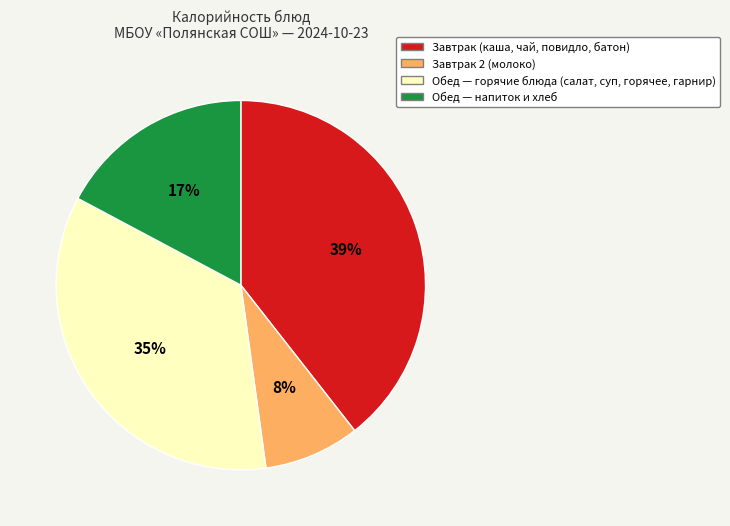

Is there a majority slice in this chart?

No